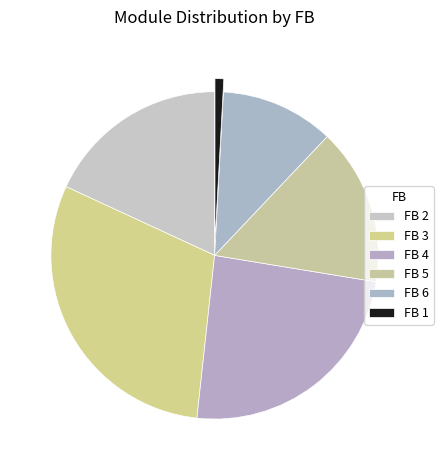

What is the total percentage of FB 6 and FB 3?

44.1%